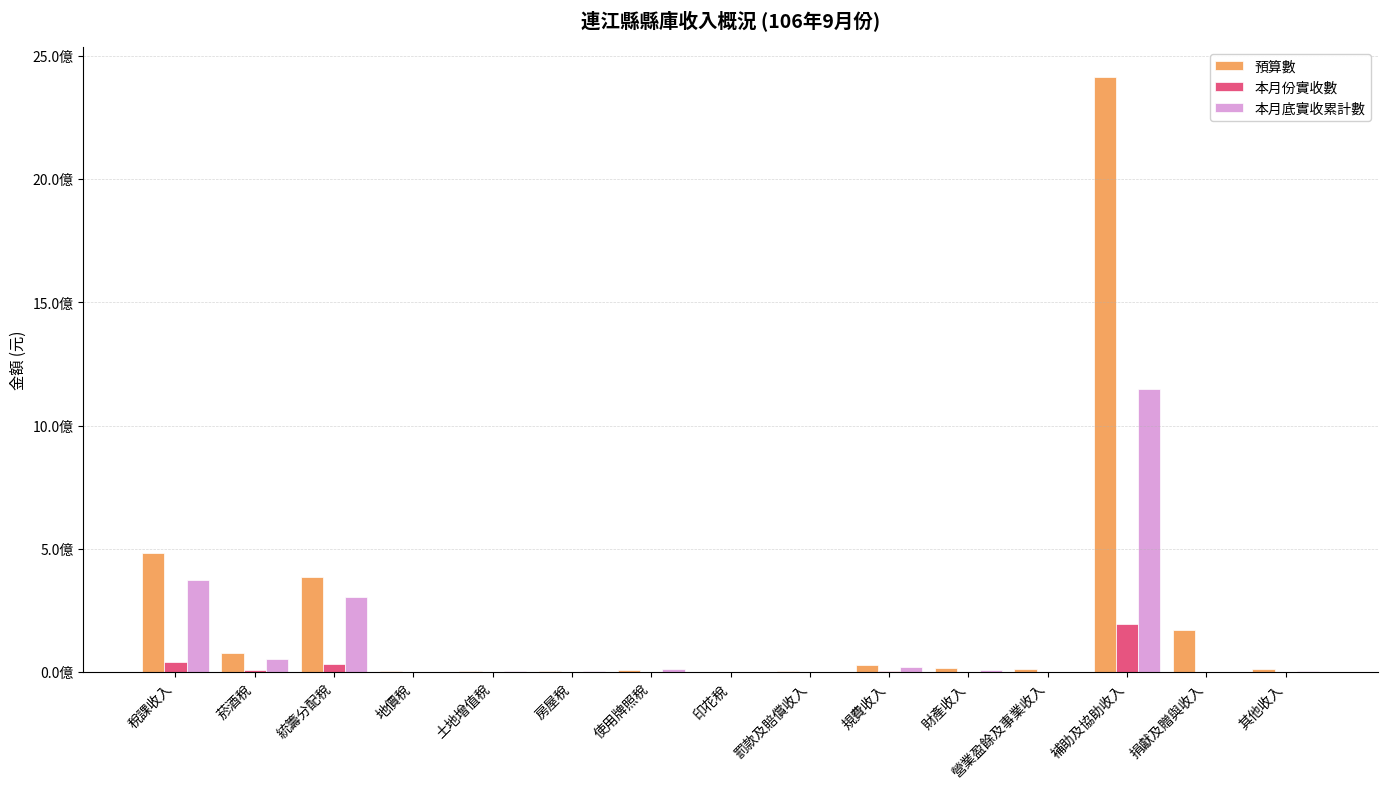

At which label does 本月底實收累計數 reach its peak?

補助及協助收入